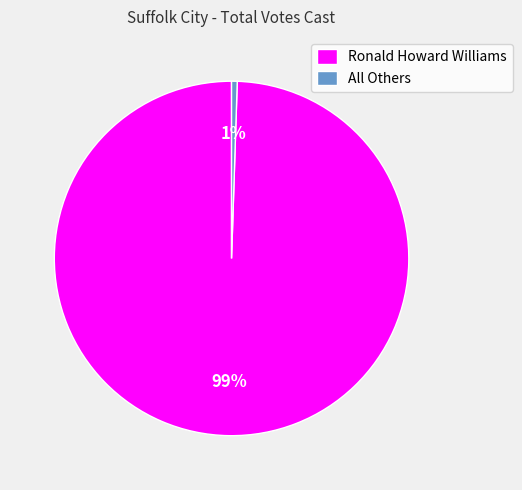

Between All Others and Ronald Howard Williams, which is larger?

Ronald Howard Williams